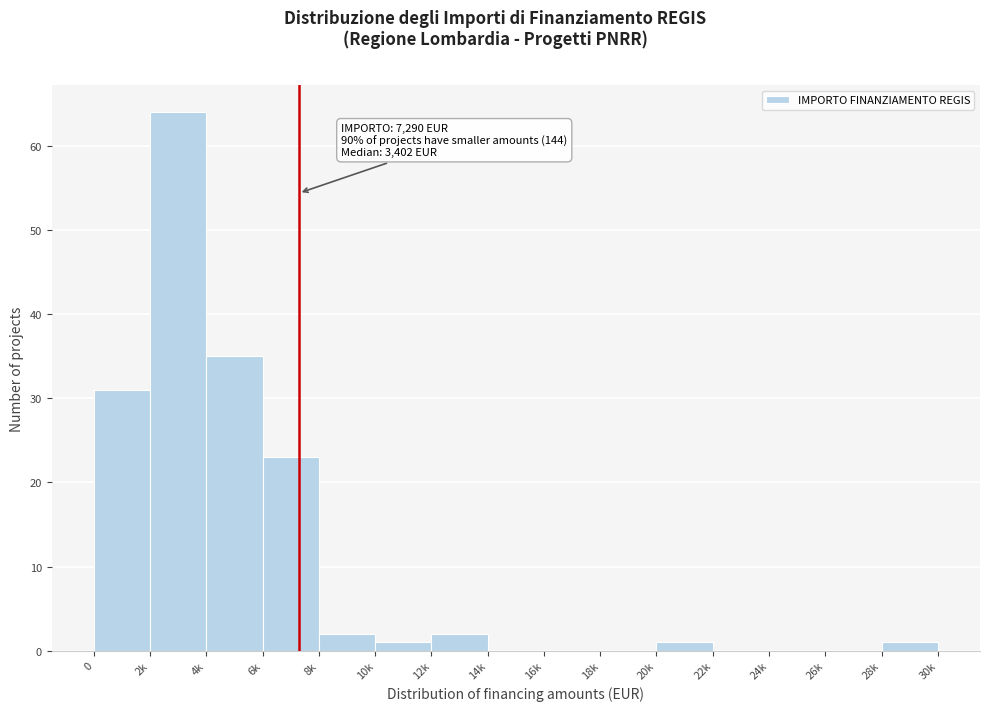

Reading left to right, transcribe all the data shown in this chart.

0=31	2k=64	4k=35	6k=23	8k=2	10k=1	12k=2	14k=0	16k=0	18k=0	20k=1	22k=0	24k=0	26k=0	28k=1